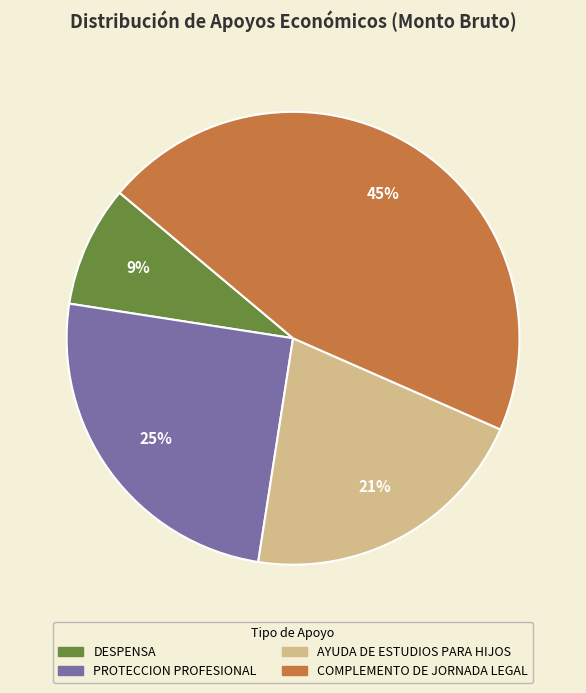

How many segments does this pie chart have?

4